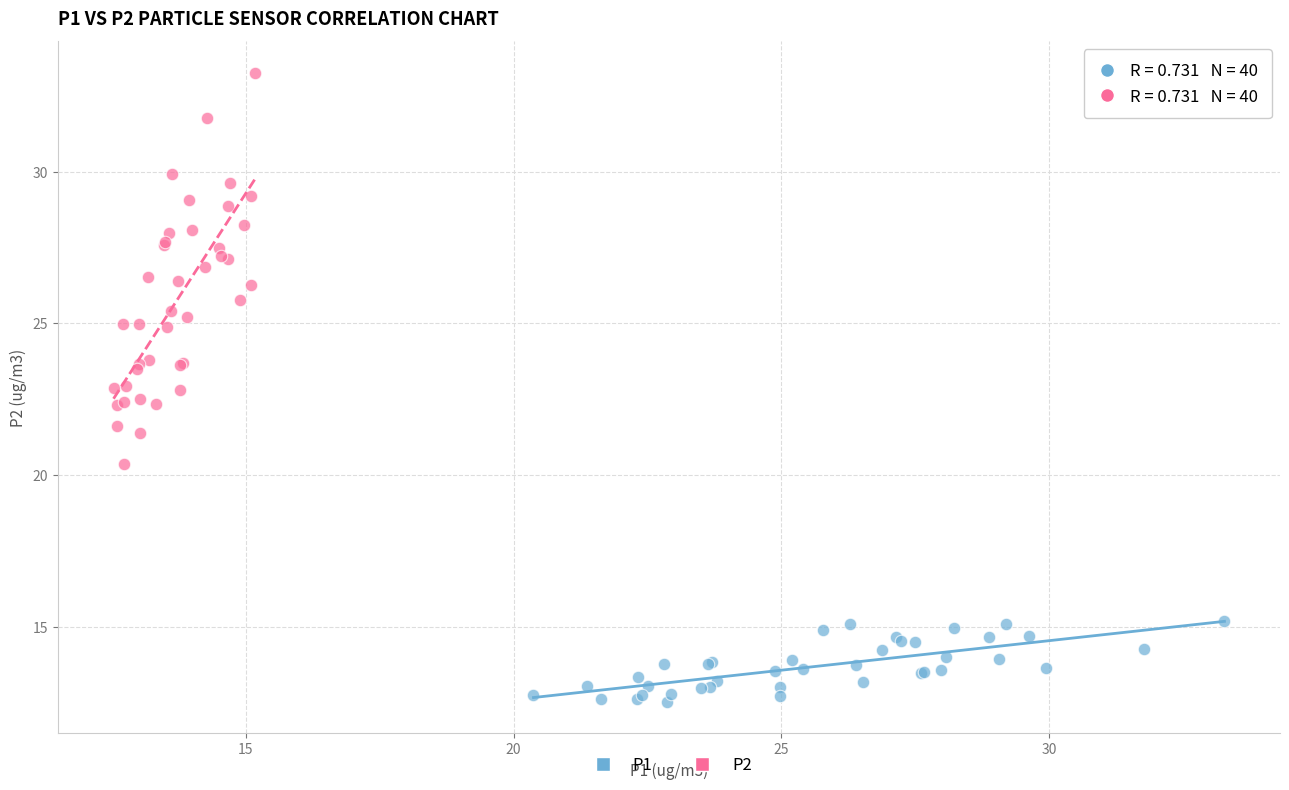

What are all the series names shown in the legend?

P1, P2